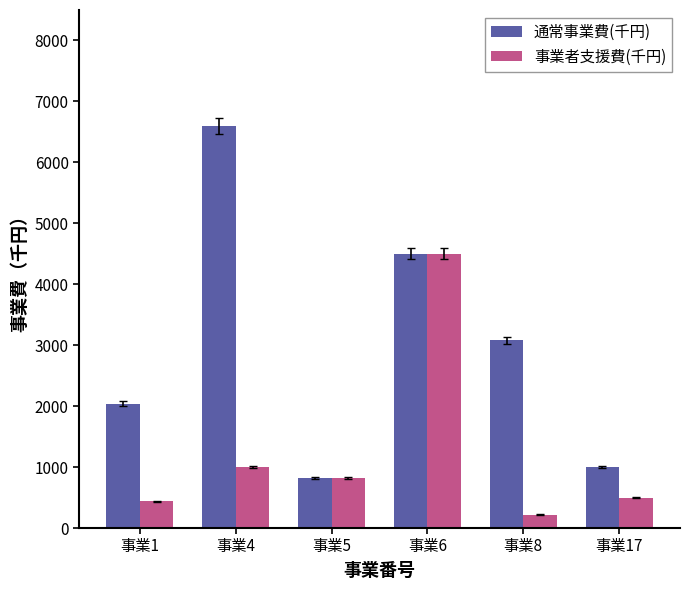

At 事業4, list the series in order from largest to smallest.

通常事業費(千円), 事業者支援費(千円)